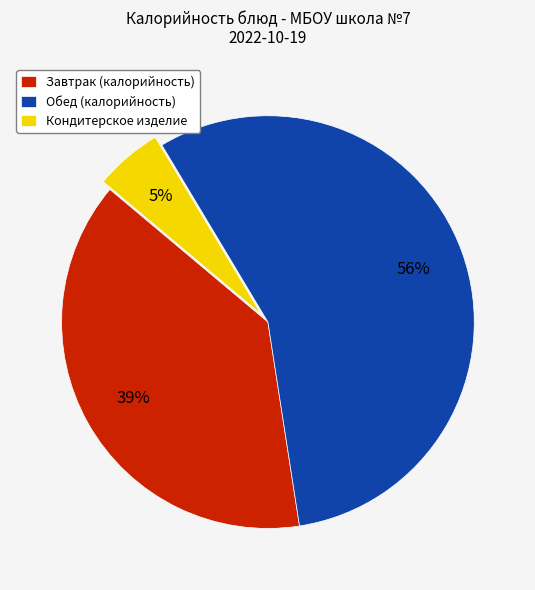

To the nearest percent, what is the average slice percentage?

33%